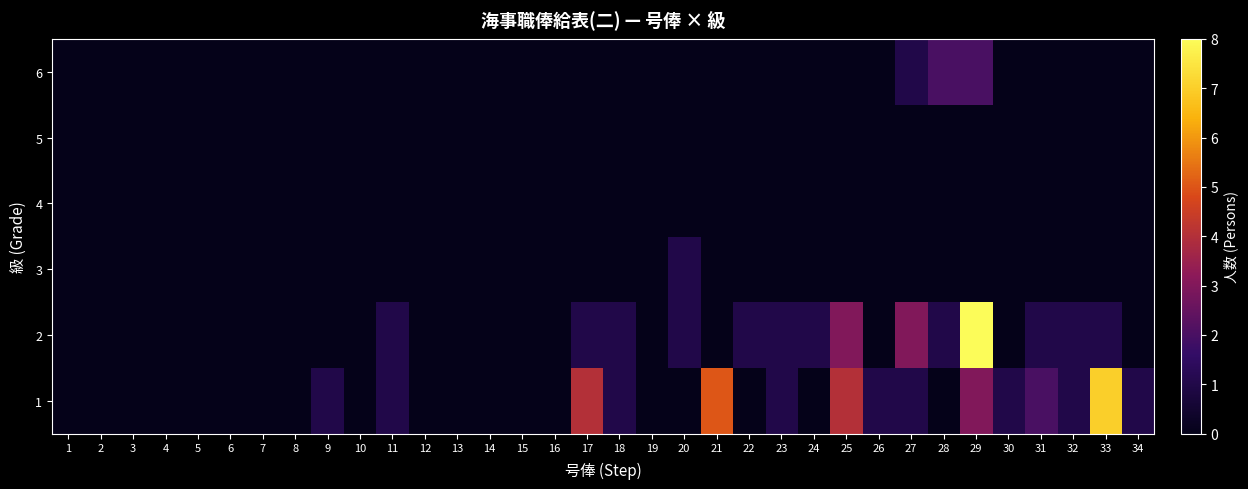

At which category does the chart reach its peak across all series?

29